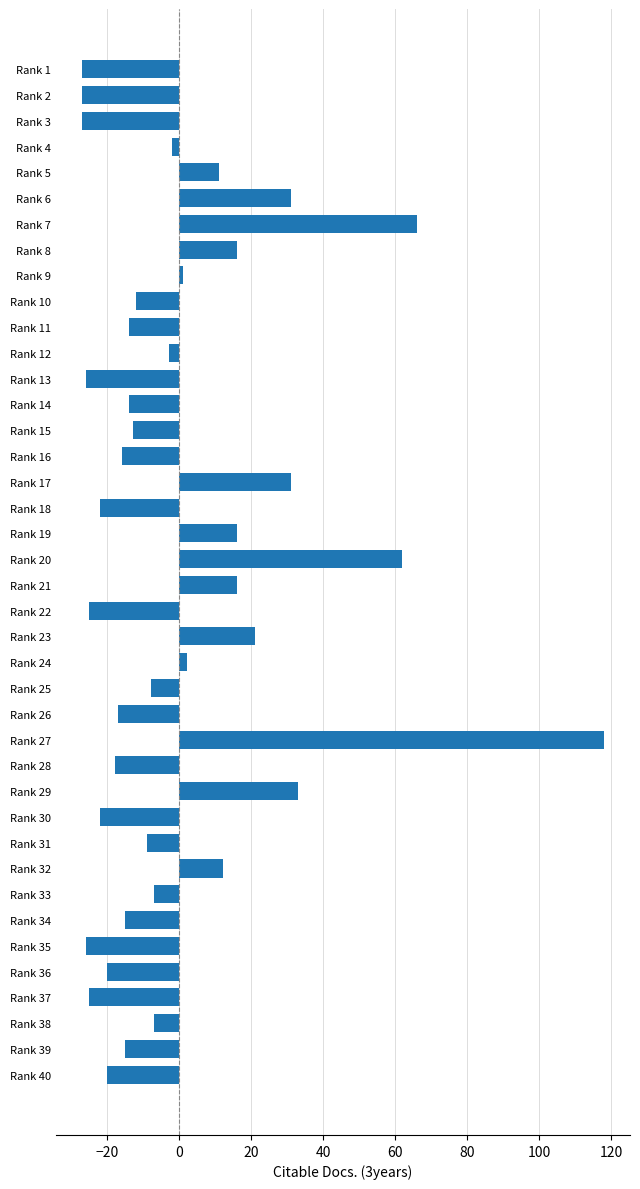

What is the difference between the maximum and second lowest values?

145.0